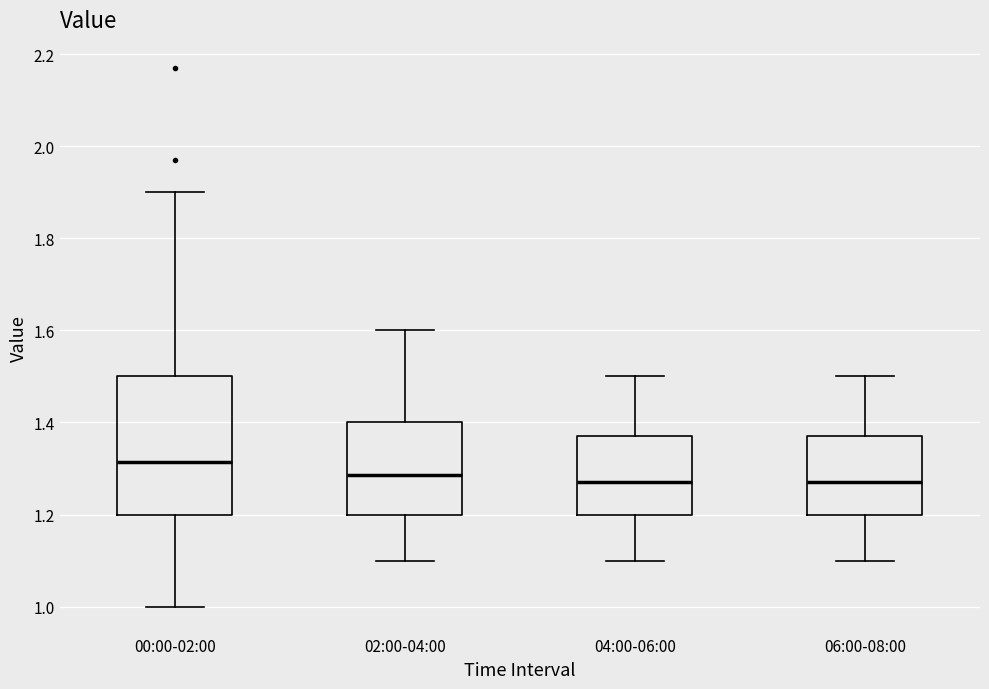

Reading left to right, read every box against the y-axis: the position of its median line, the range the box covers, and the ends of its whiskers. The values are not printed on the chart, so give them approximately, as read against the axis.

00:00-02:00: median 1.32, box 1.20 to 1.50, whiskers 1.00 to 1.90
02:00-04:00: median 1.28, box 1.20 to 1.40, whiskers 1.10 to 1.60
04:00-06:00: median 1.28, box 1.20 to 1.38, whiskers 1.10 to 1.50
06:00-08:00: median 1.28, box 1.20 to 1.38, whiskers 1.10 to 1.50